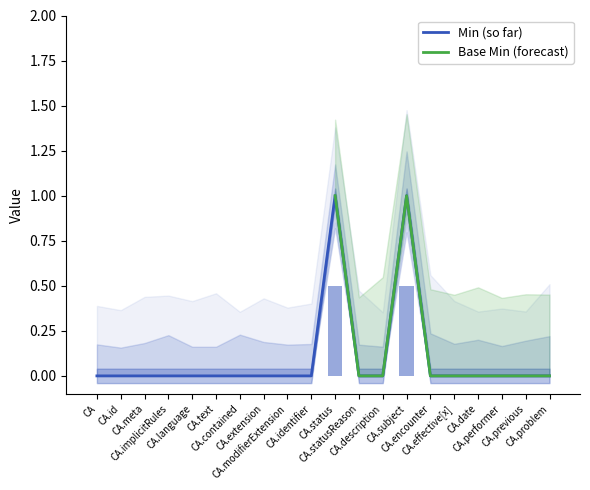

Rank the series at CA.statusReason from lowest to highest value.

Min, Base Min